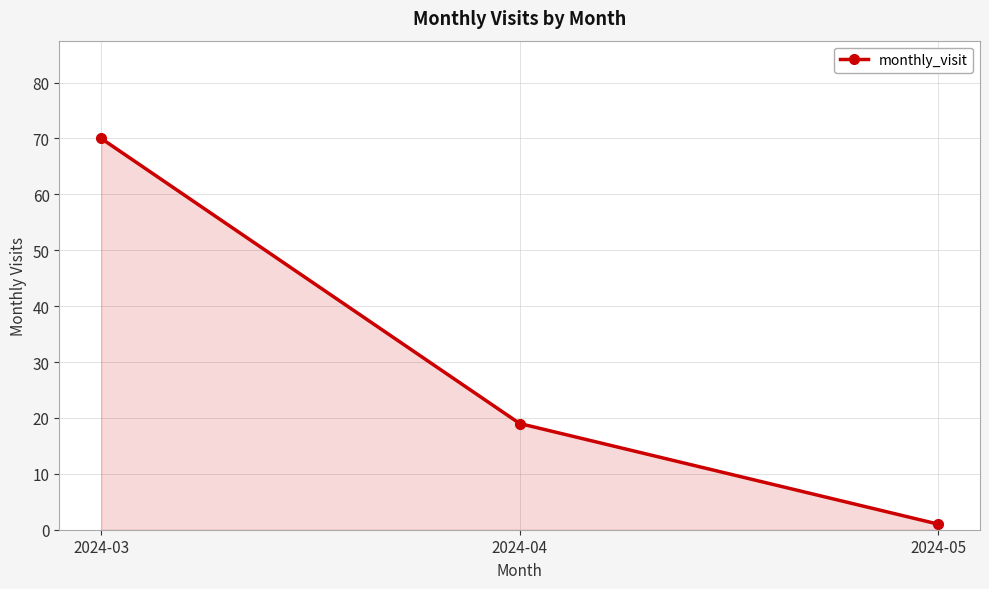

List the labels in order of value, smallest first.

2024-05, 2024-04, 2024-03